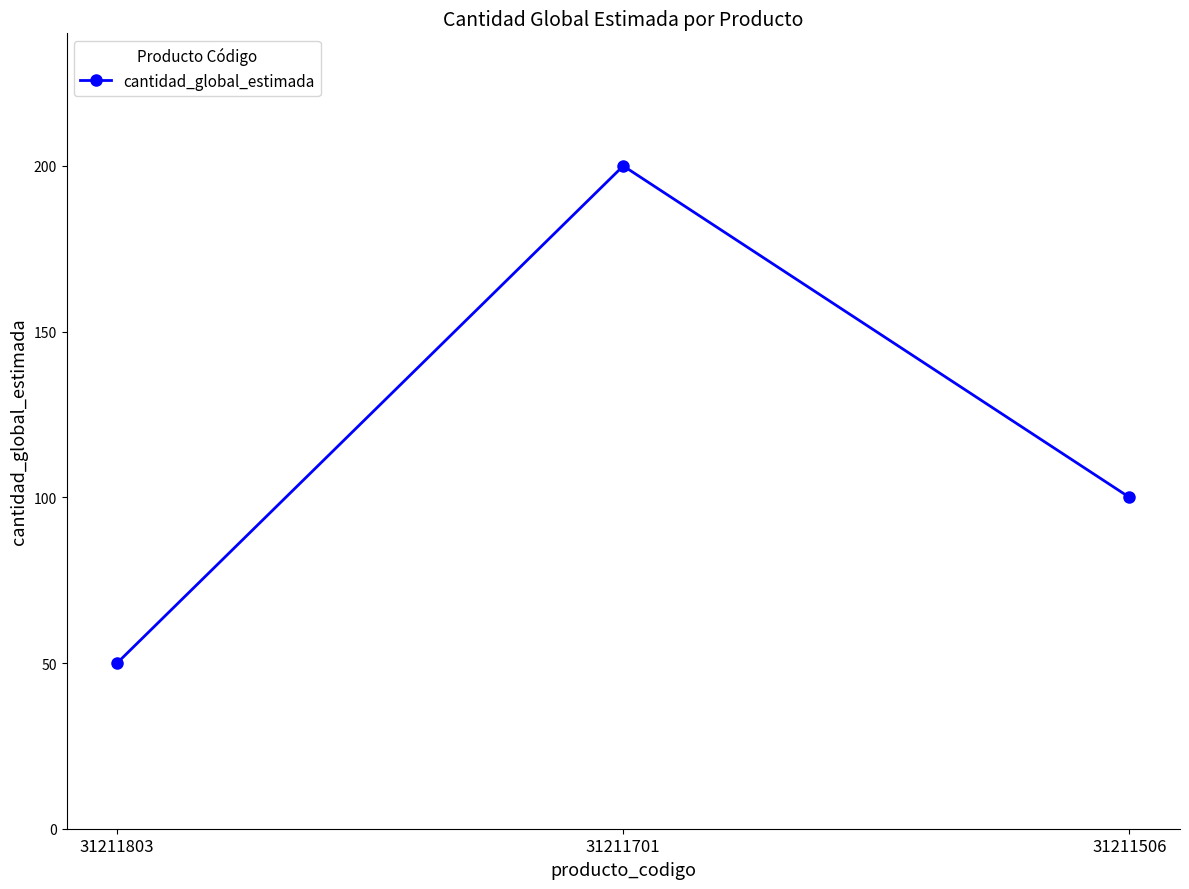

Where does the data first go above 100?

31211701